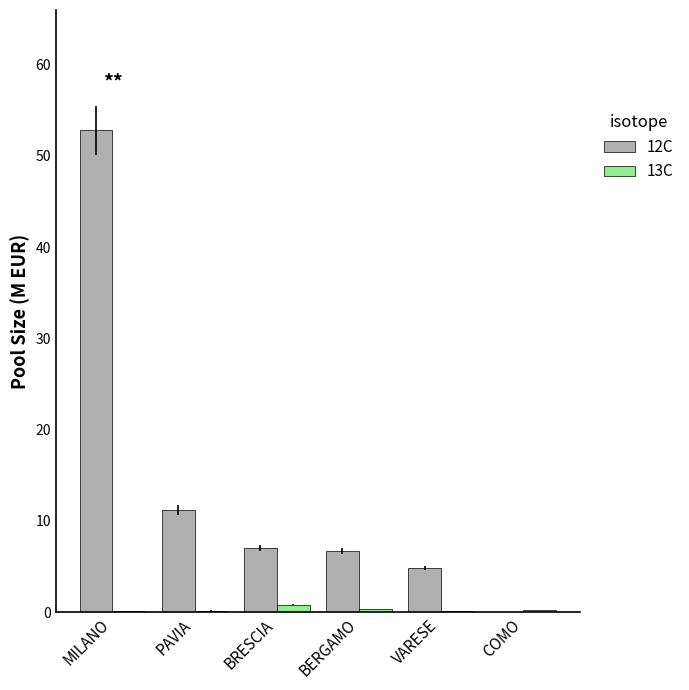

The value of 12C at BERGAMO is 3.2. True or false?

False